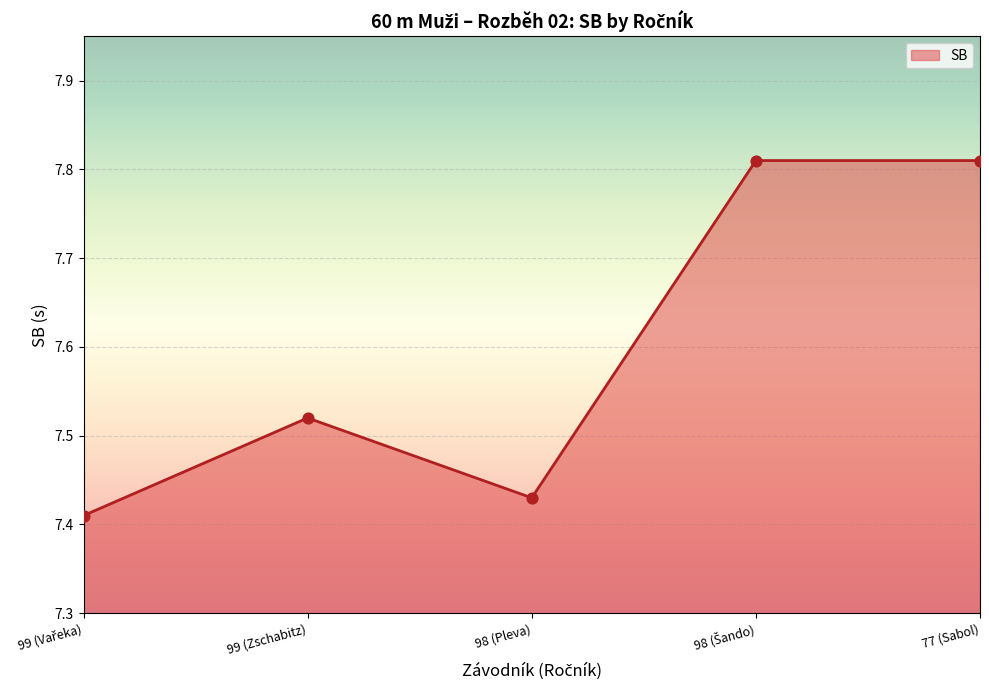

What is the ratio of the value at 77 (Sabol) to the value at 98 (Pleva)?

1.1